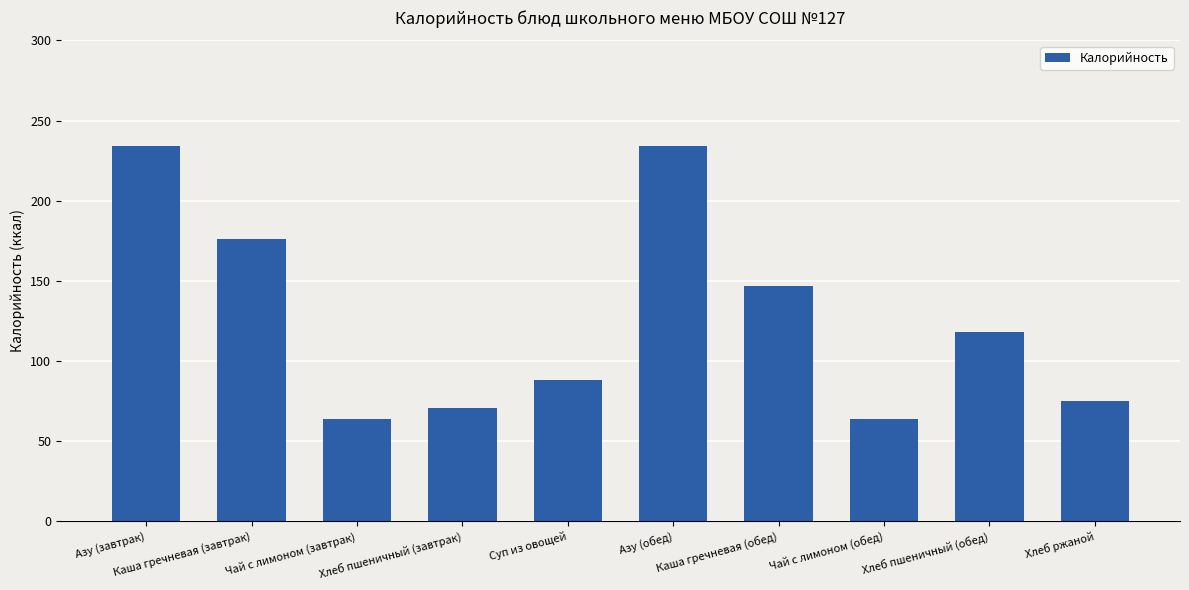

What is the average value?

127